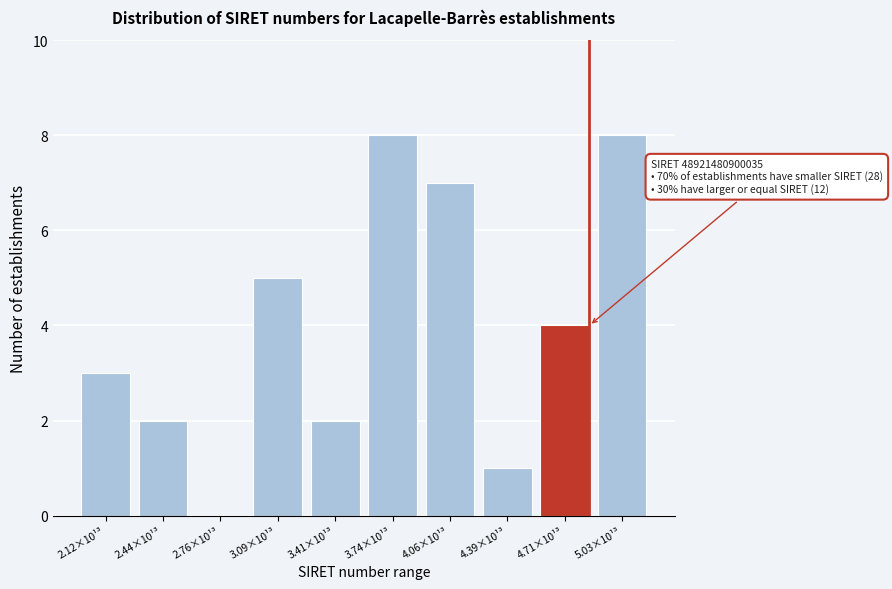

Reading left to right, what are all the values shown in this chart?

2.12×10¹³=3	2.44×10¹³=2	2.76×10¹³=0	3.09×10¹³=5	3.41×10¹³=2	3.74×10¹³=8	4.06×10¹³=7	4.39×10¹³=1	4.71×10¹³=4	5.03×10¹³=8